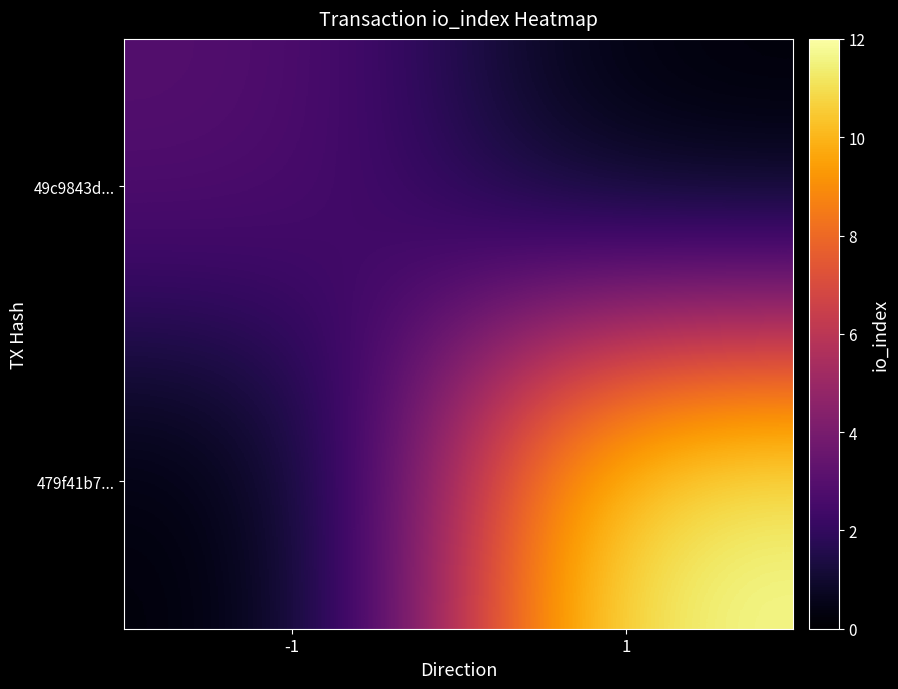

Rank the series at 1 from highest to lowest value.

479f41b7..., 49c9843d...